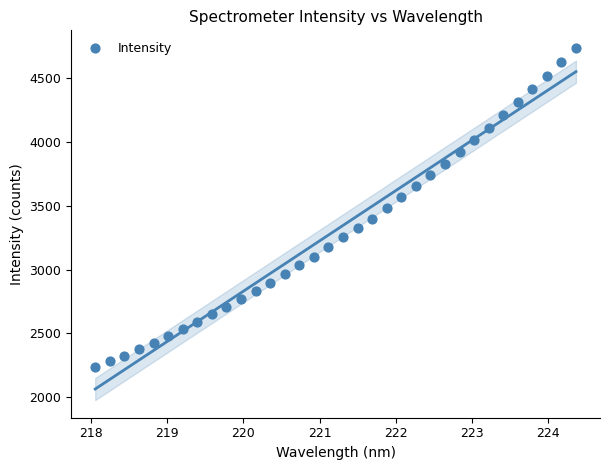

What is the range of Y values (max minus min)?

2503.3